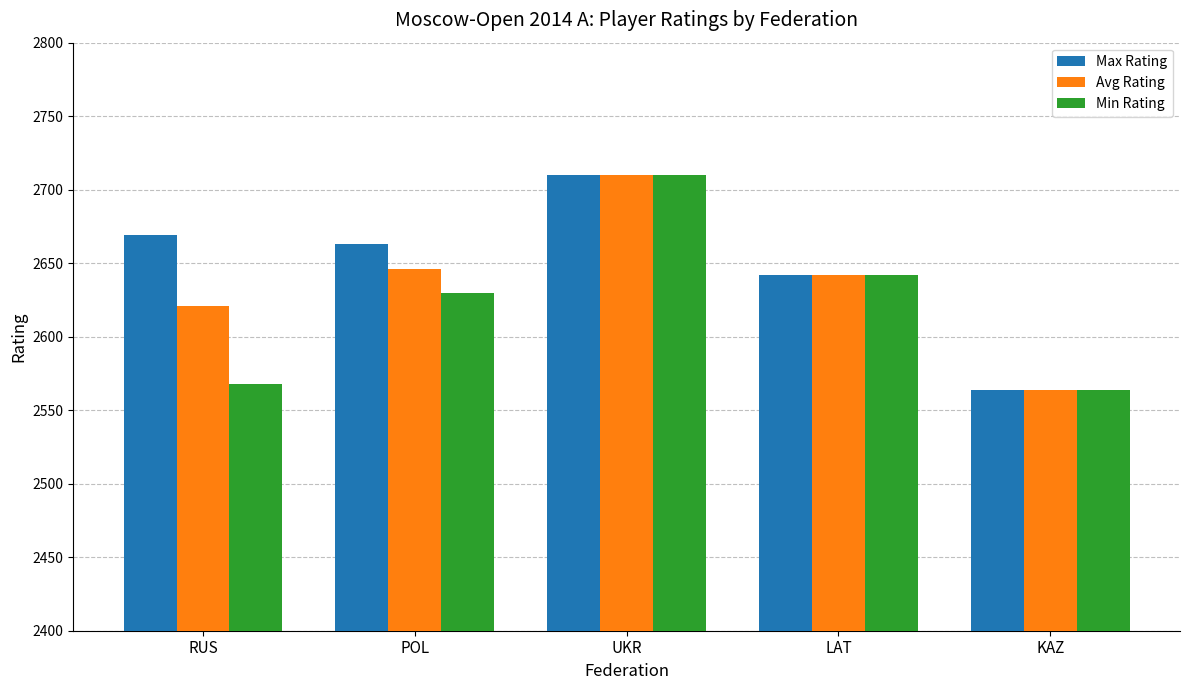

Where is Max Rating nearest to the value 2637?

LAT